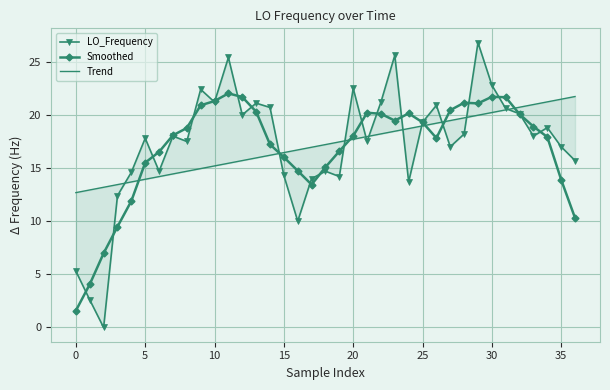

What is the highest value of the Smoothed series?

22.0